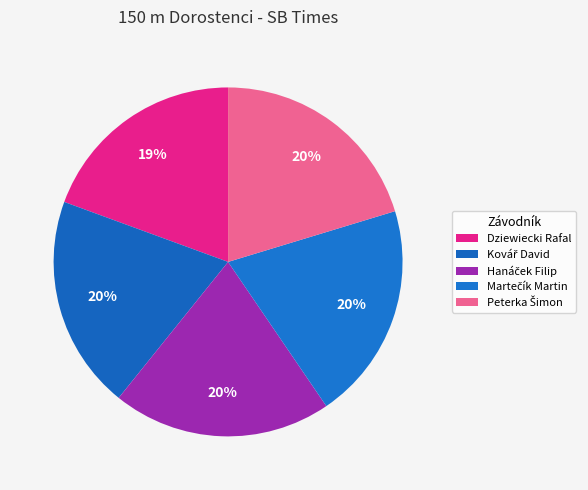

How many segments does this pie chart have?

5